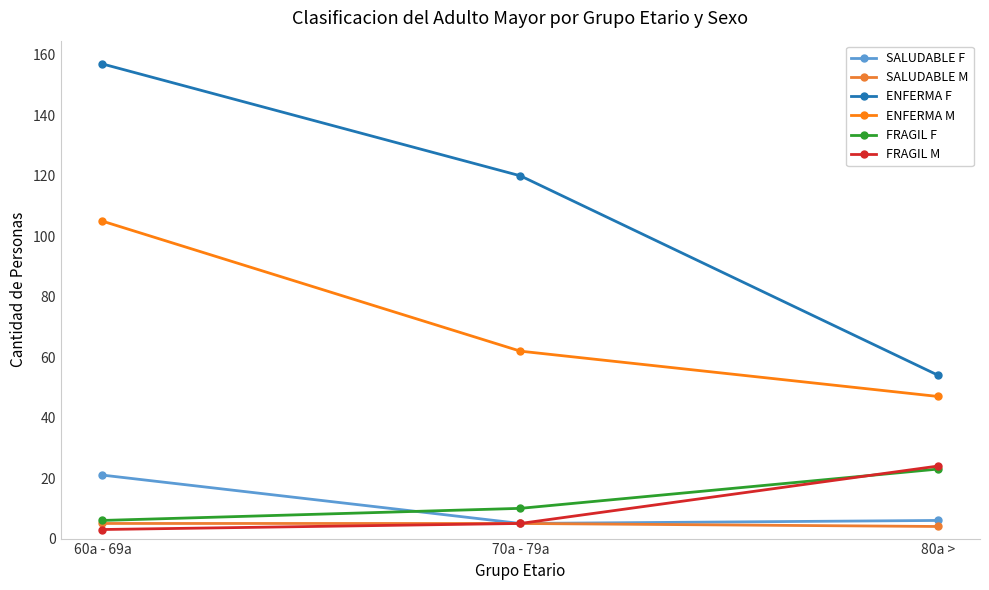

What position from the right is 70a - 79a?

2